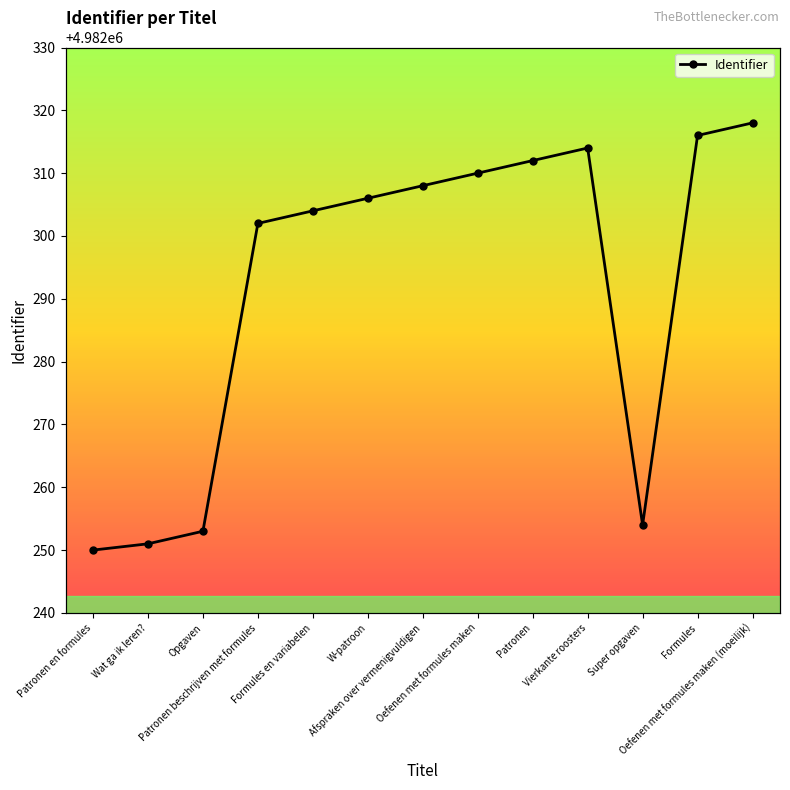

True or false: the data shows 4982312 at Patronen.

True